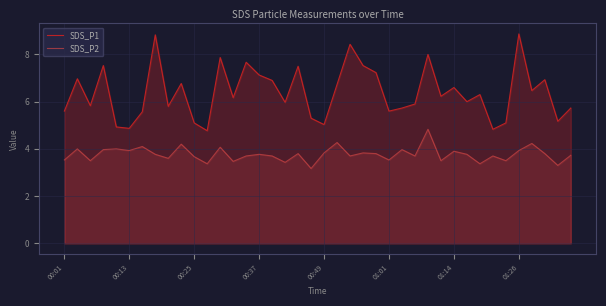

What is the difference between the maximum and minimum values in the SDS_P1 series?

4.1